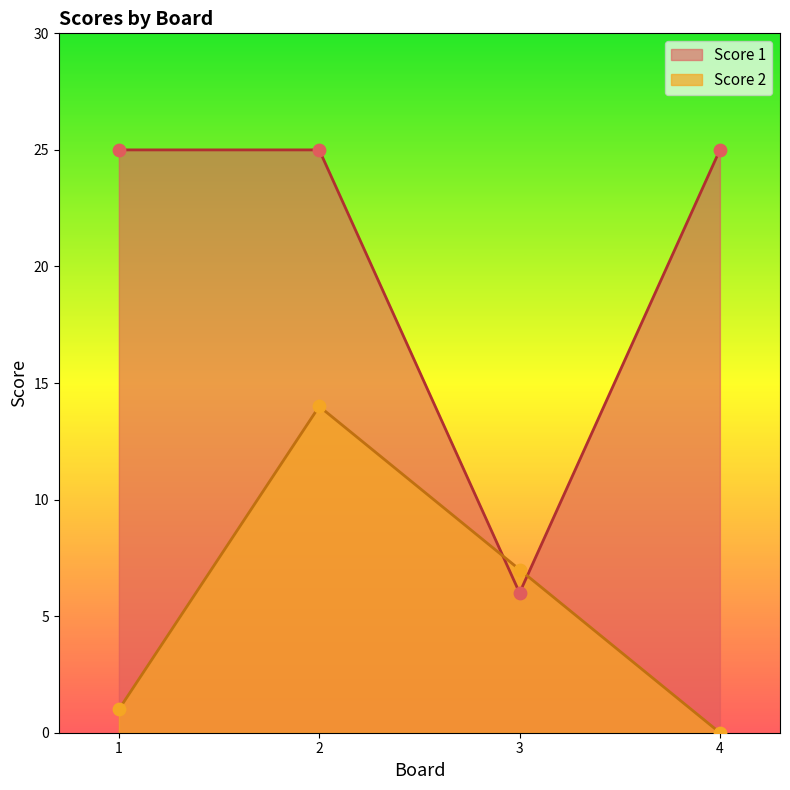

What is the total value across all series at 2?

39